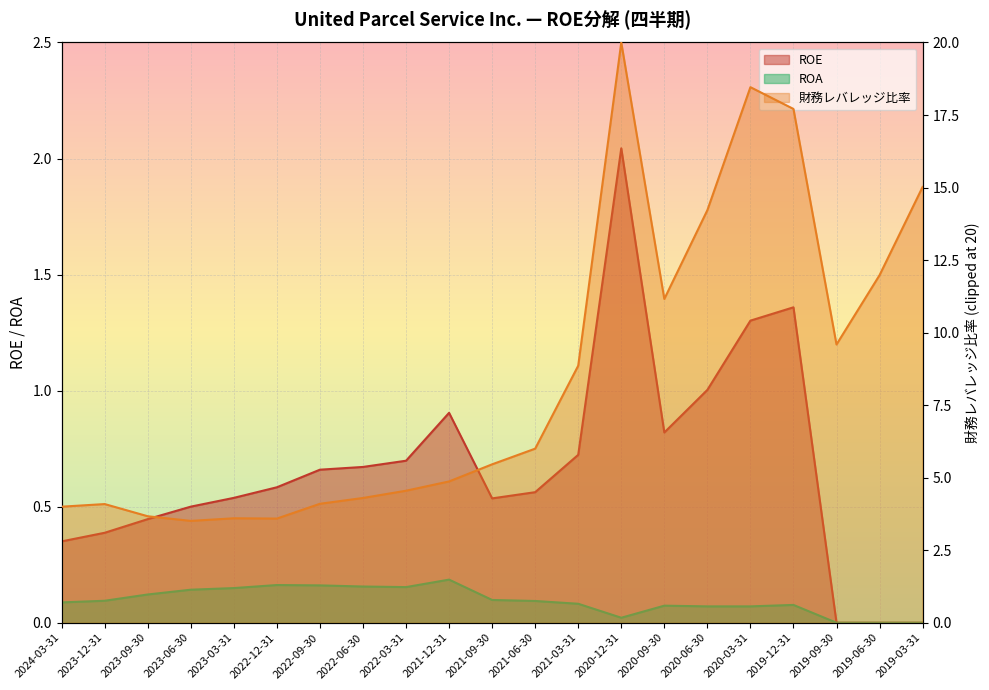

Is the value of ROA at 2020-03-31 greater than the value of ROE at 2022-12-31?

No